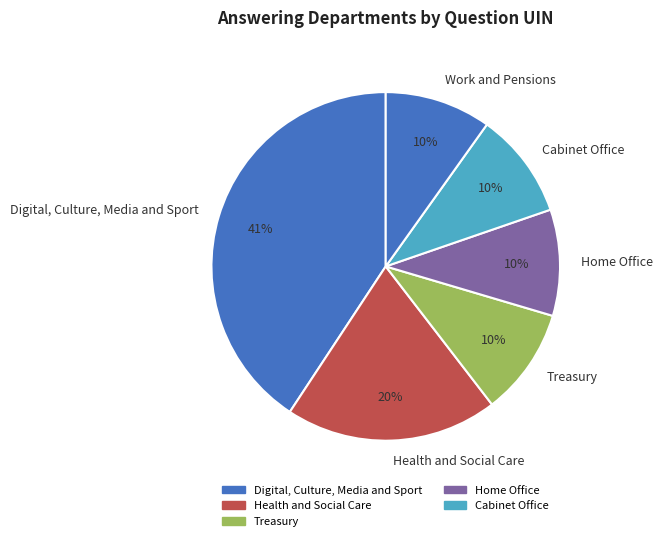

Does Digital, Culture, Media and Sport represent more than half of the total?

No